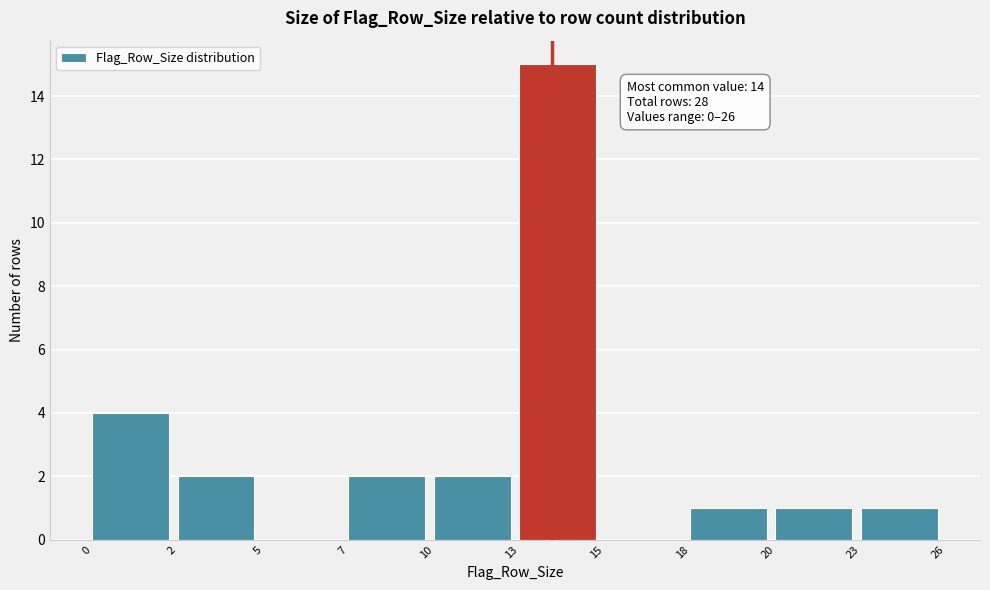

Reading left to right, transcribe all the data shown in this chart.

0=4	2=2	5=0	7=2	10=2	13=15	15=0	18=1	20=1	23=1